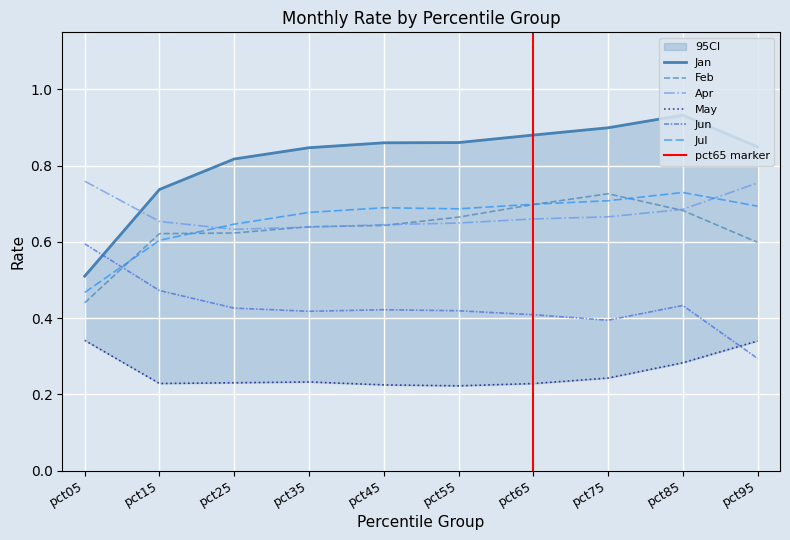

At which category is the sum across all series the highest?

pct85